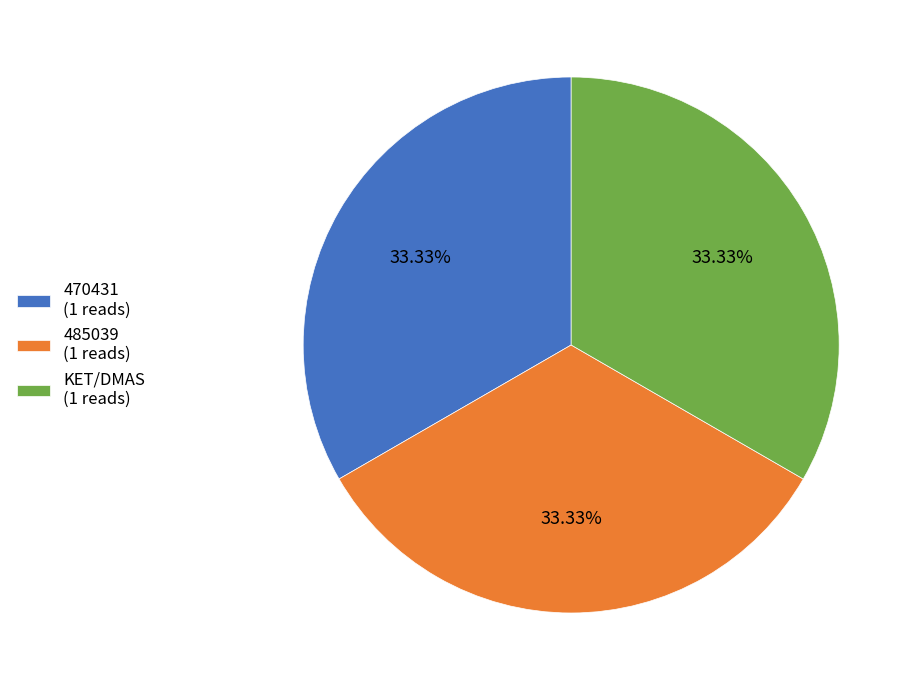

What is the ratio of the value at 485039 (1 reads) to the value at KET/DMAS (1 reads)?

1.0